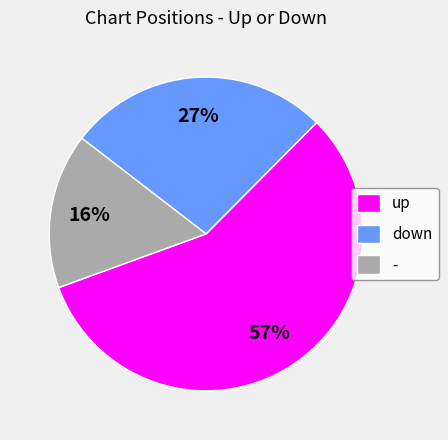

Which has a higher value, - or up?

up